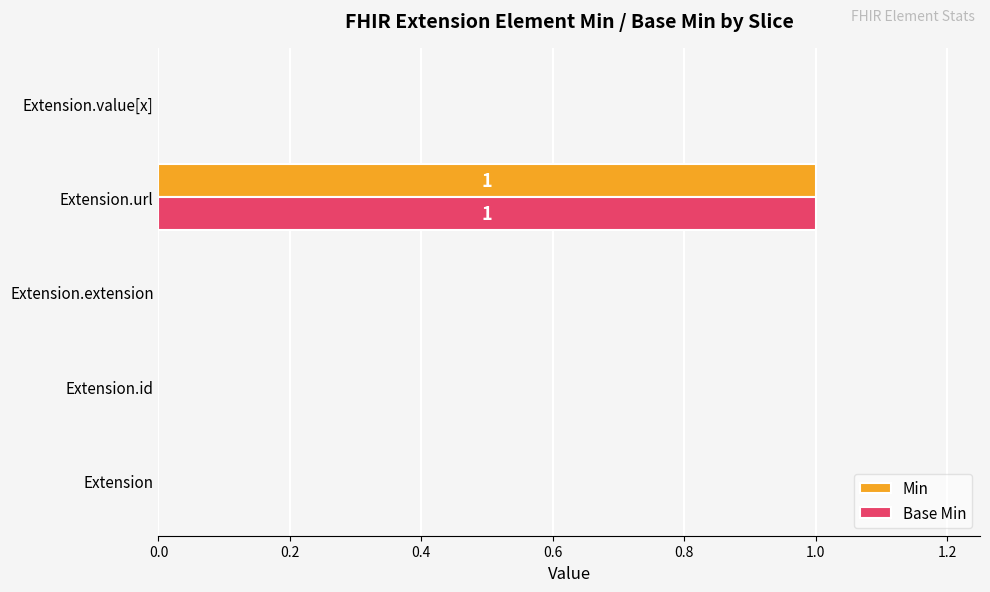

Is it true that Min equals 0 at Extension.value[x]?

True